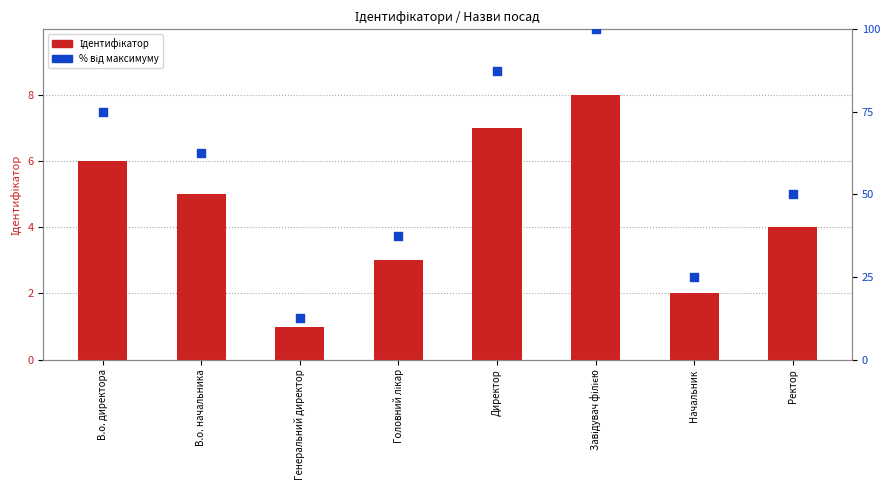

Which series has the largest Y range (max minus min)?

% від максимуму